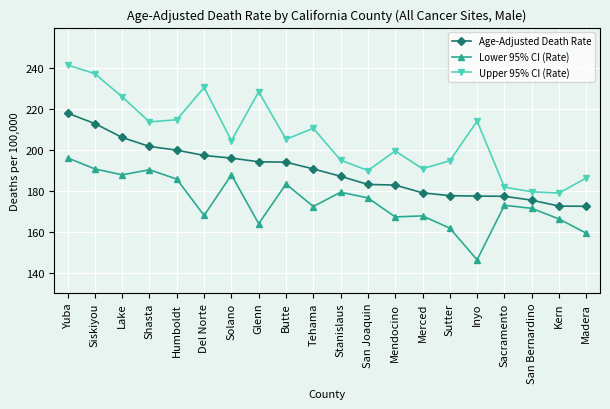

What value does the Lower 95% CI (Rate) series have at Kern?

166.3